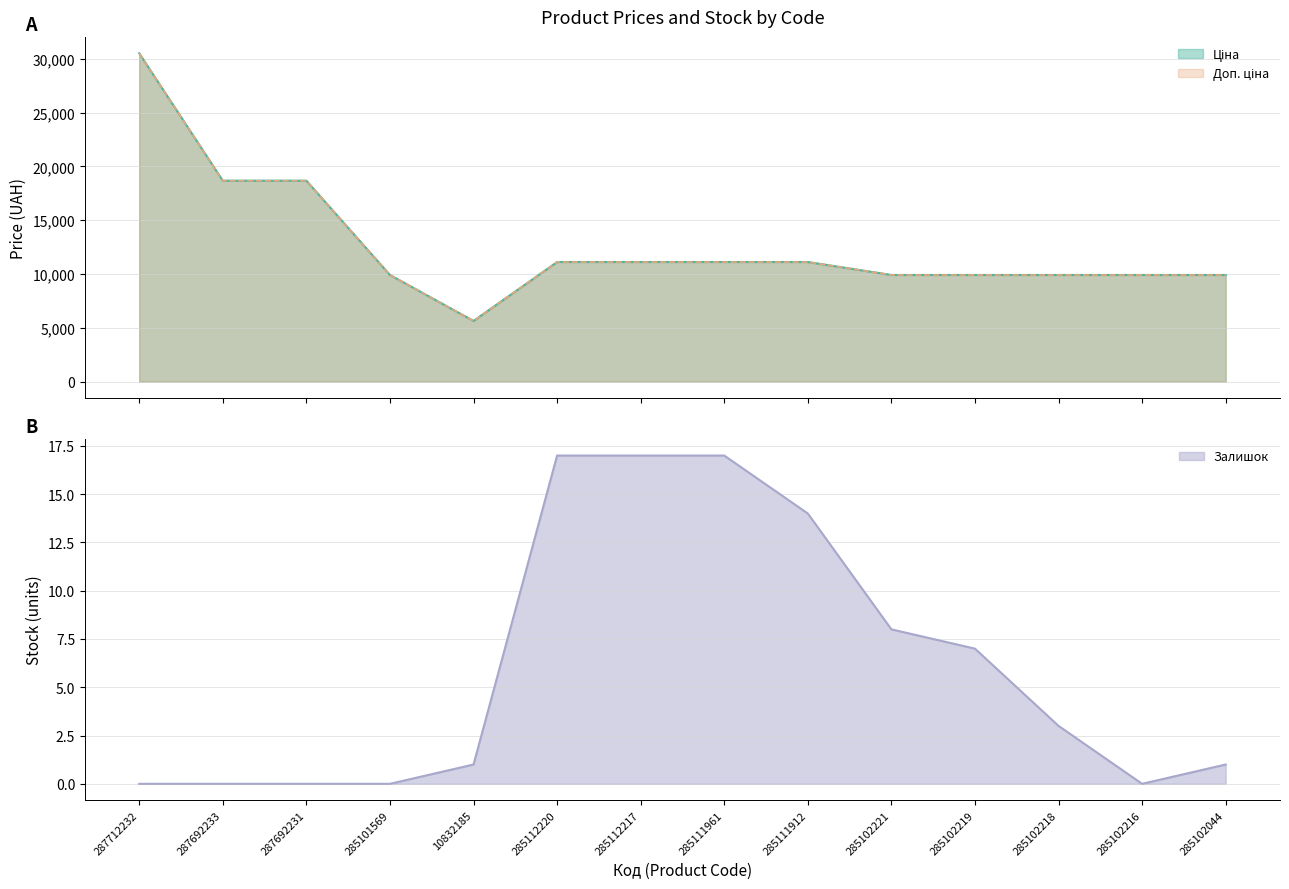

Rank the series at 285101569 from highest to lowest value.

Ціна, Доп. ціна, Залишок